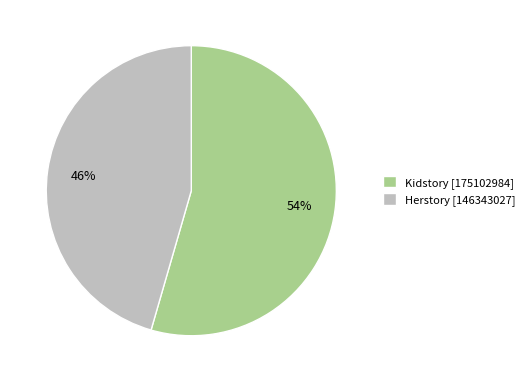

Do Kidstory [175102984] and Herstory [146343027] together represent more than half of the pie?

Yes